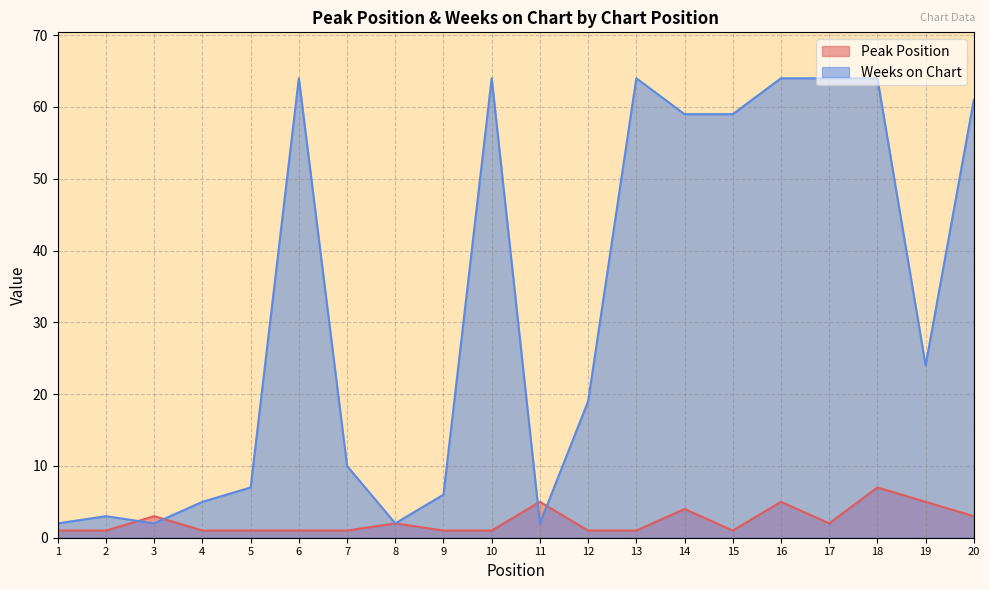

Between which two adjacent categories do Peak Position and Weeks on Chart first intersect?

2 and 3